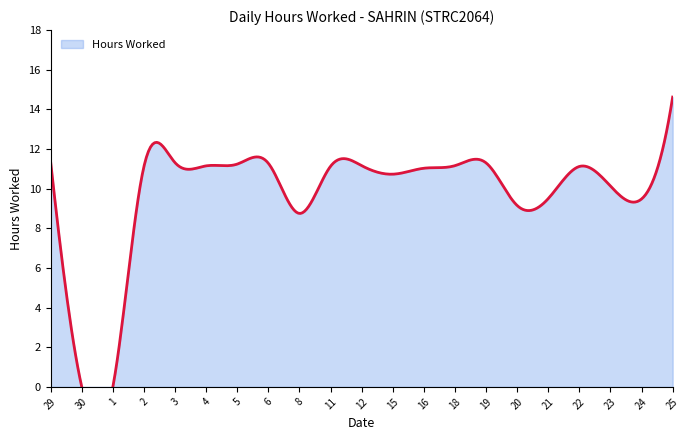

What is the difference between the maximum and minimum values?

14.6